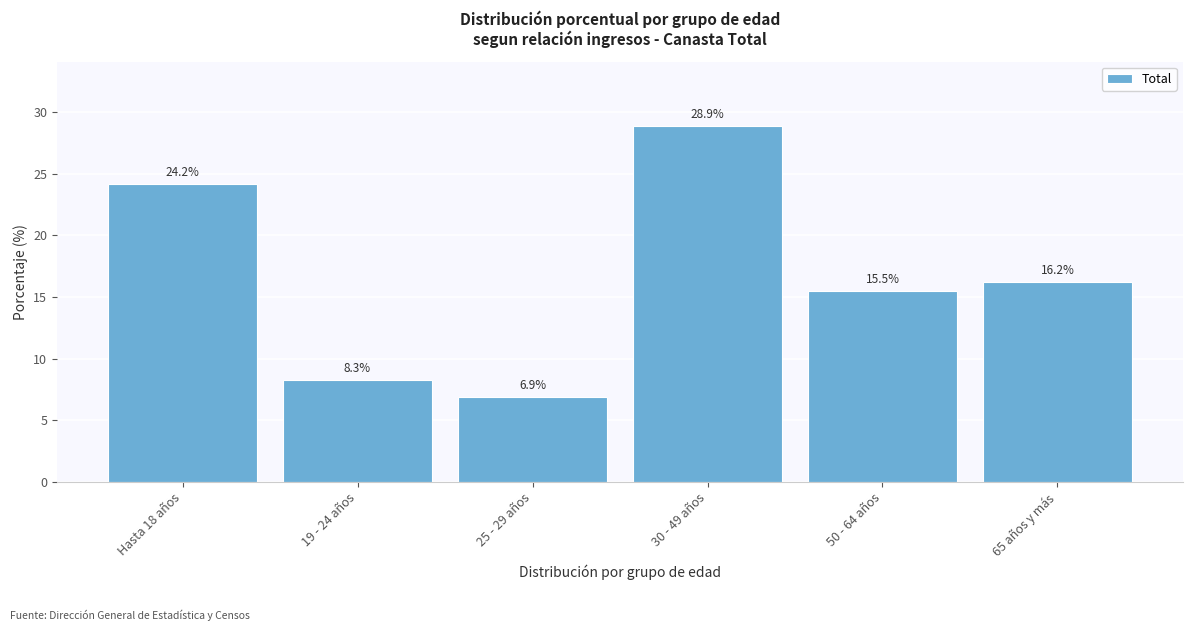

Reading left to right, what are all the values shown in this chart?

Hasta 18 años=24.2	19 - 24 años=8.3	25 - 29 años=6.9	30 - 49 años=28.9	50 - 64 años=15.5	65 años y más=16.2